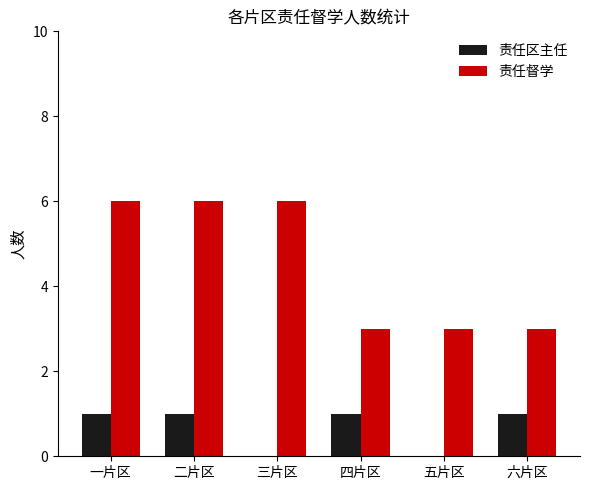

Which series has the largest total across all categories?

责任督学